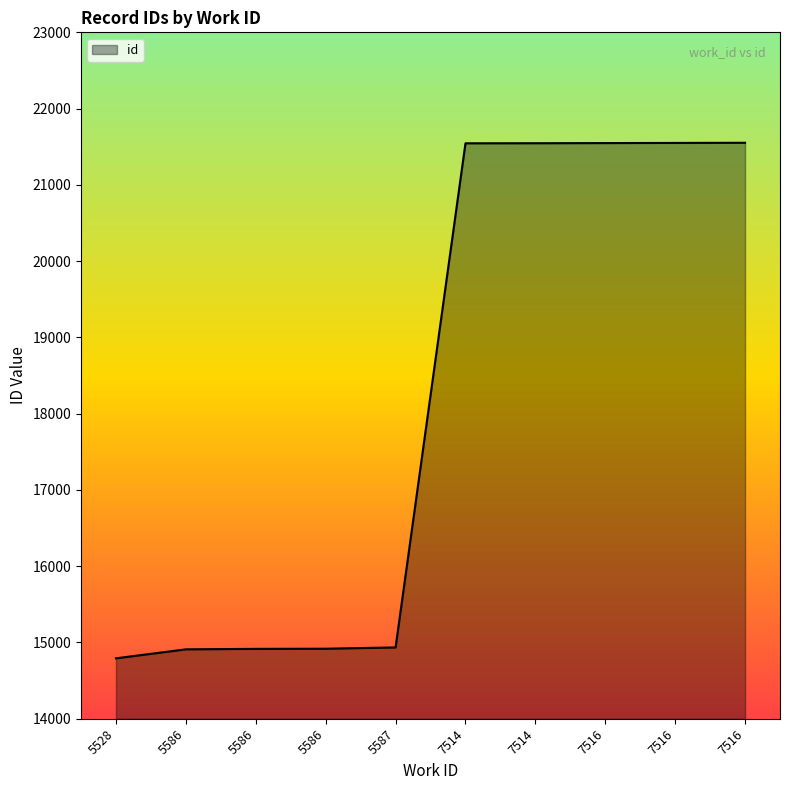

What is the value of the 2nd point from the left?

14910